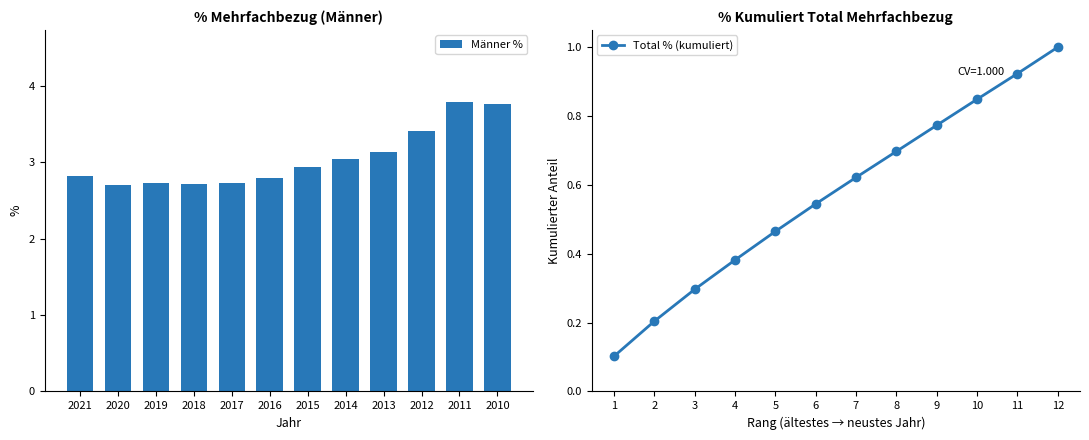

Which series has the widest spread of values?

Männer %